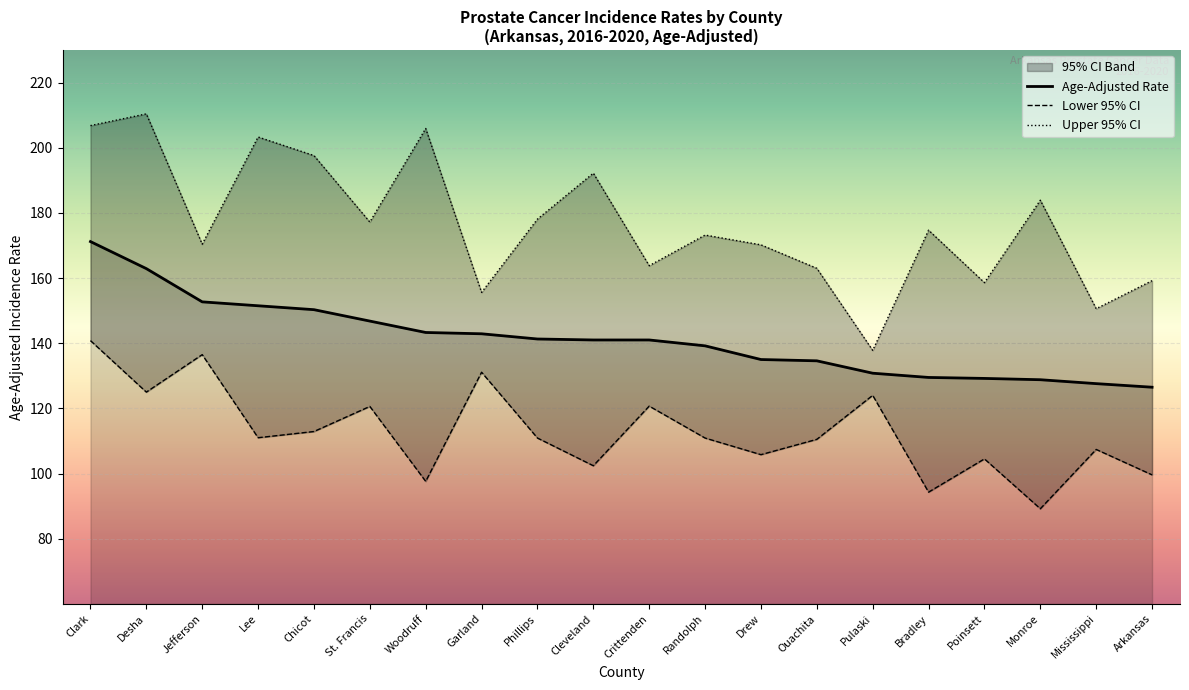

Reading right to left, transcribe all the data shown in this chart.

Age-Adjusted Rate: 126.5	127.6	128.8	129.2	129.5	130.8	134.6	135.0	139.2	141.0	141.0	141.3	142.9	143.3	146.8	150.3	151.5	152.7	162.9	171.2
Lower 95% CI: 99.6	107.4	89.2	104.5	94.3	124.0	110.5	105.8	110.9	120.7	102.4	110.9	131.1	97.6	120.6	112.9	111.0	136.5	125.0	140.8
Upper 95% CI: 159.2	150.6	183.9	158.6	174.7	137.8	163.0	170.2	173.2	163.8	192.2	178.1	155.6	205.9	177.2	197.6	203.3	170.4	210.4	206.8